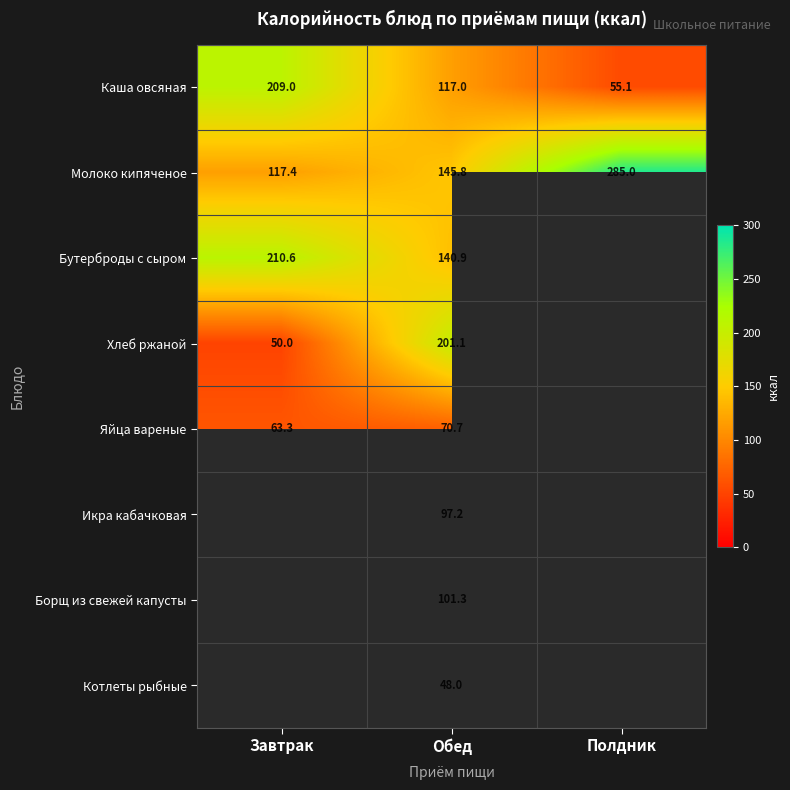

What is the sum of the Каша овсяная values at Обед and Завтрак?

326.0